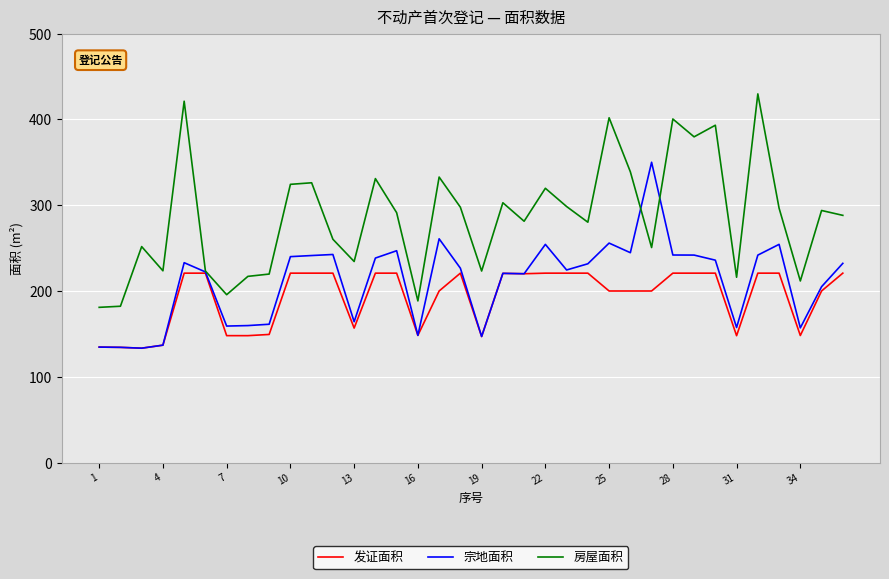

Which series has the largest total across all categories?

房屋面积